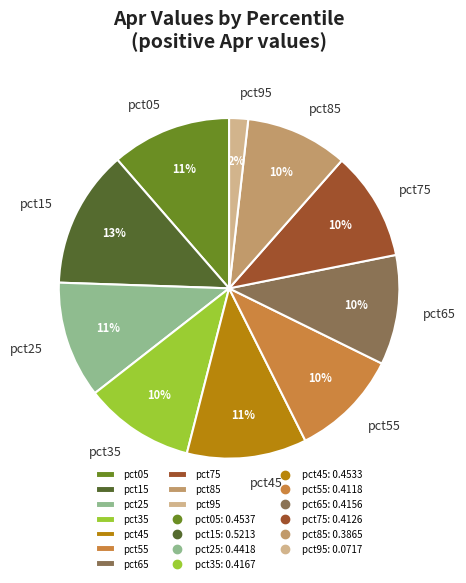

To the nearest percent, what is the average slice percentage?

10%